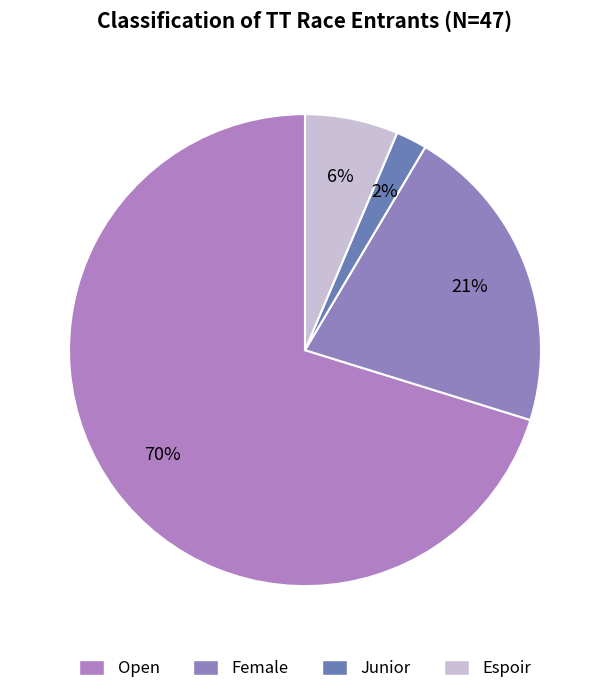

Which category has the smallest portion of the pie?

Junior